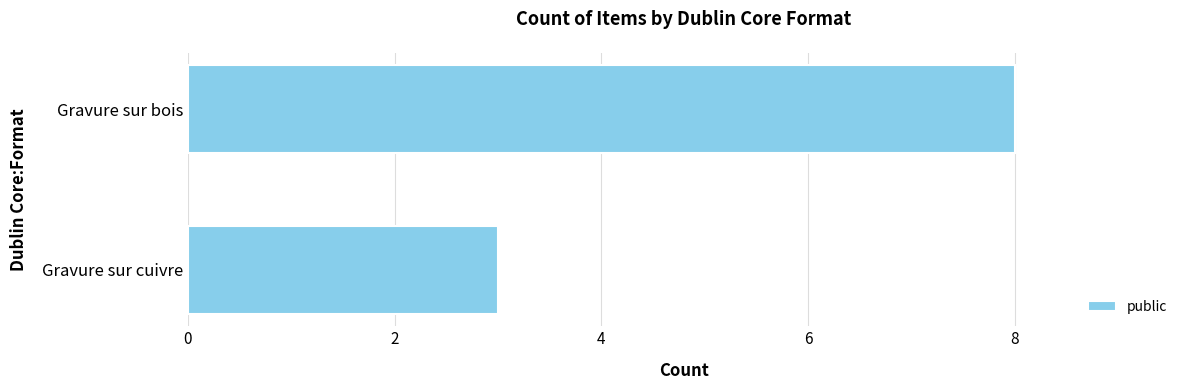

Reading bottom to top, extract all data points from this chart.

3	8